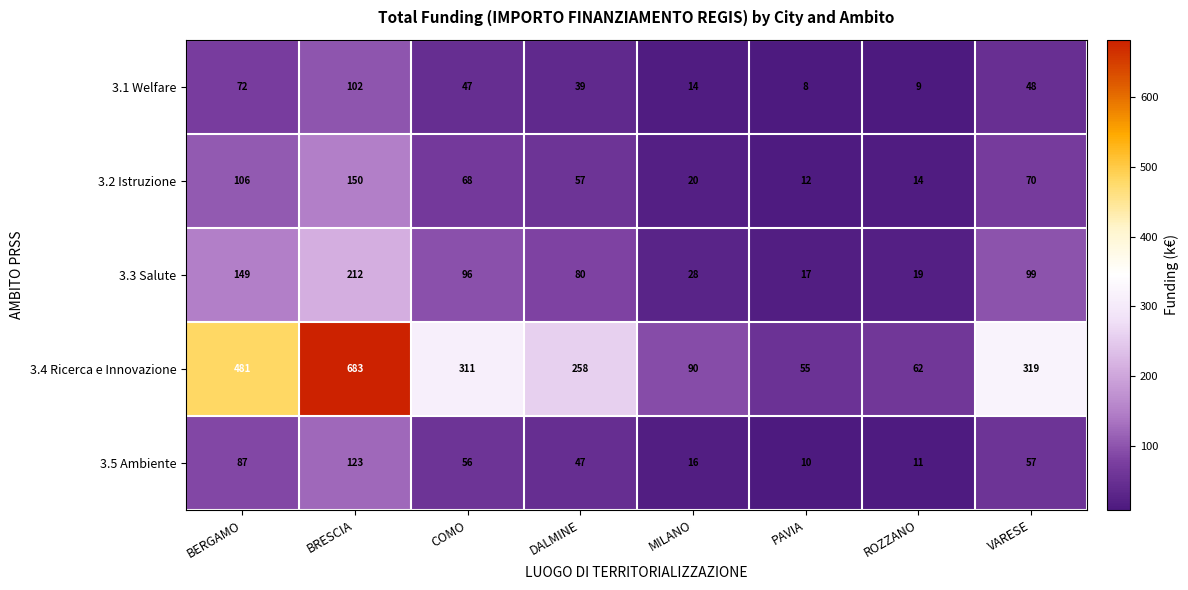

What is the difference between the second highest and minimum values in the 3.2 Istruzione series?

94